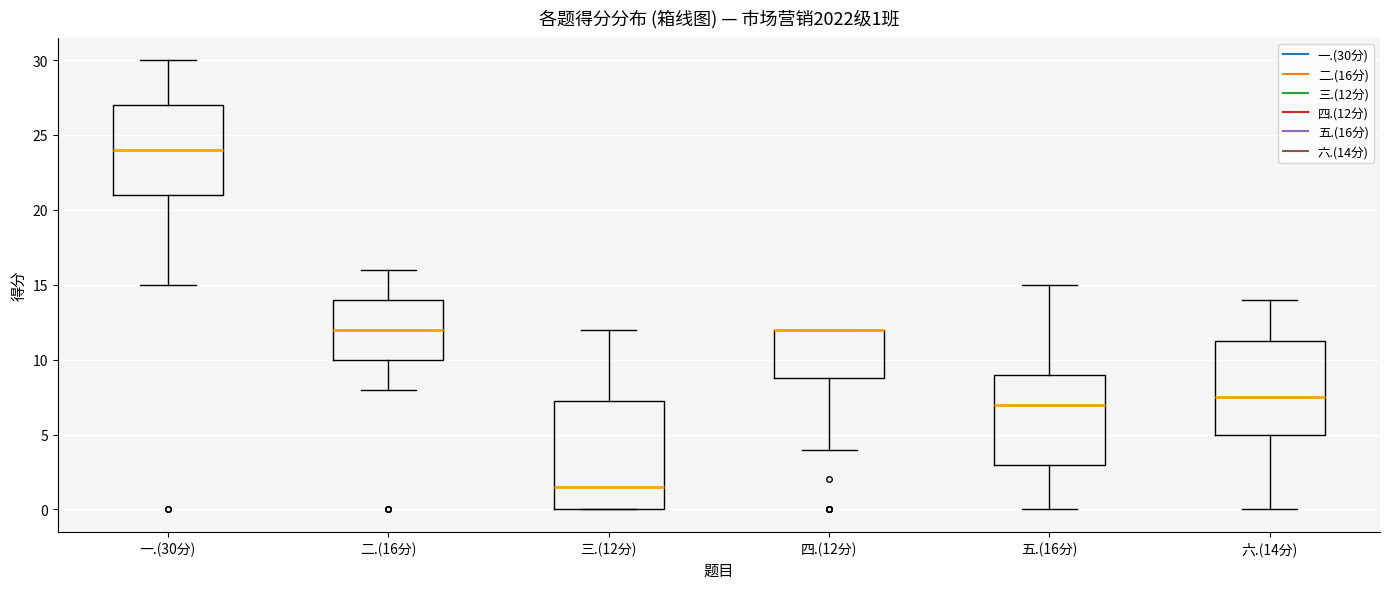

Which box is the tallest, from its lower edge to its upper edge?

三.(12分)